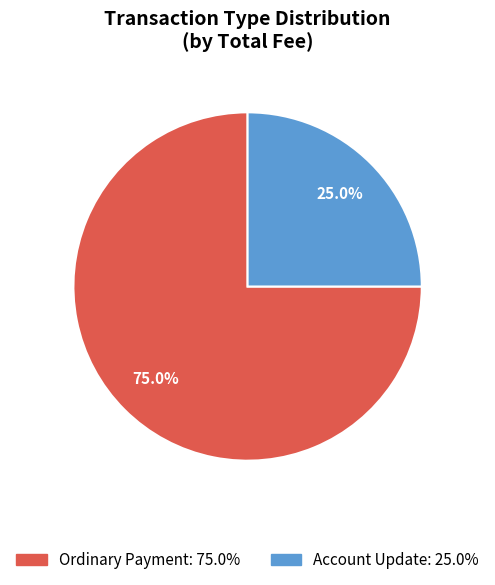

Between Account Update: 25.0% and Ordinary Payment: 75.0%, which is larger?

Ordinary Payment: 75.0%